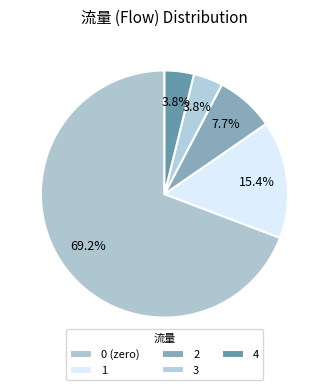

How many slices are in this pie chart?

5